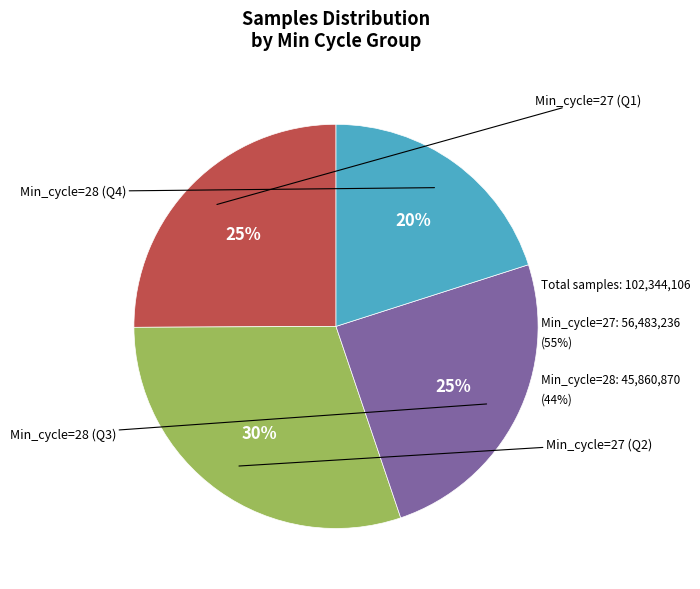

Count the number of slices in the pie.

4